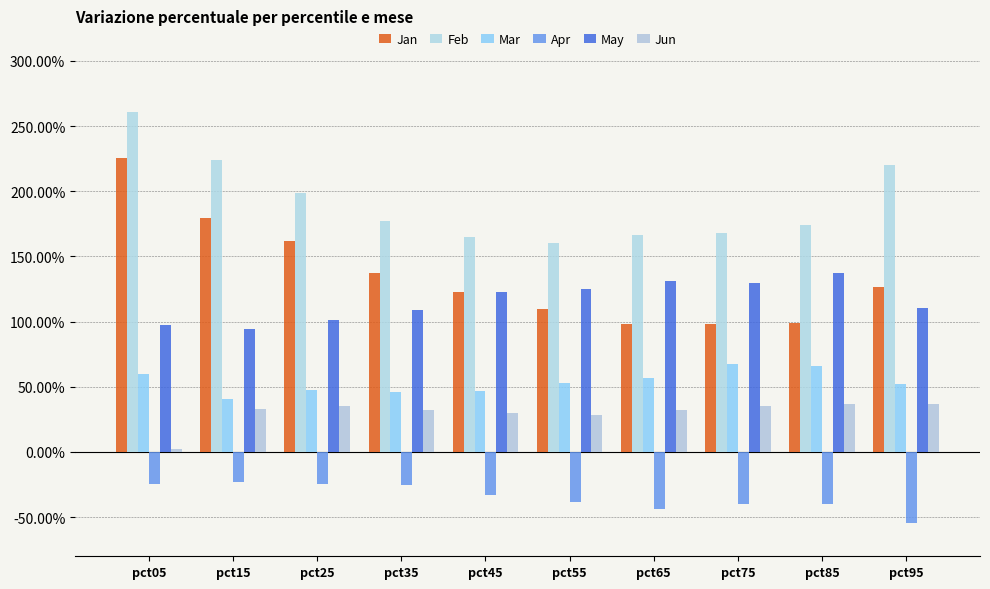

What is the value of the Jan bar at the 6th from the left?

1.1